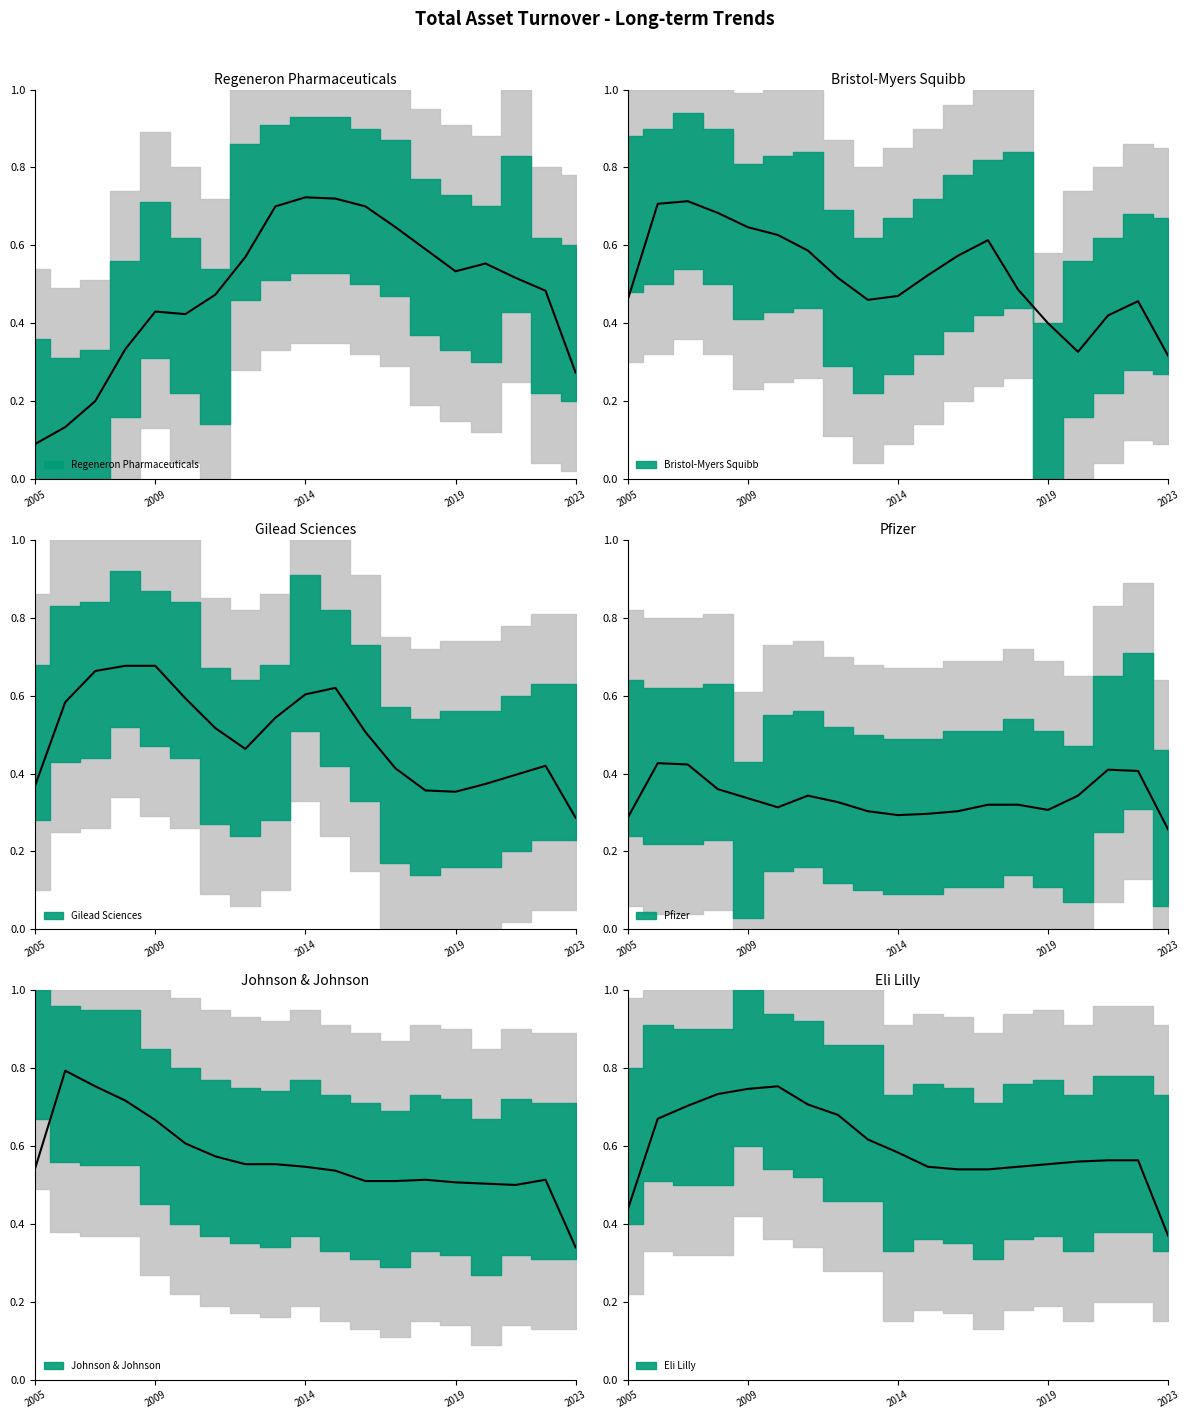

How many lines are shown in the chart?

6